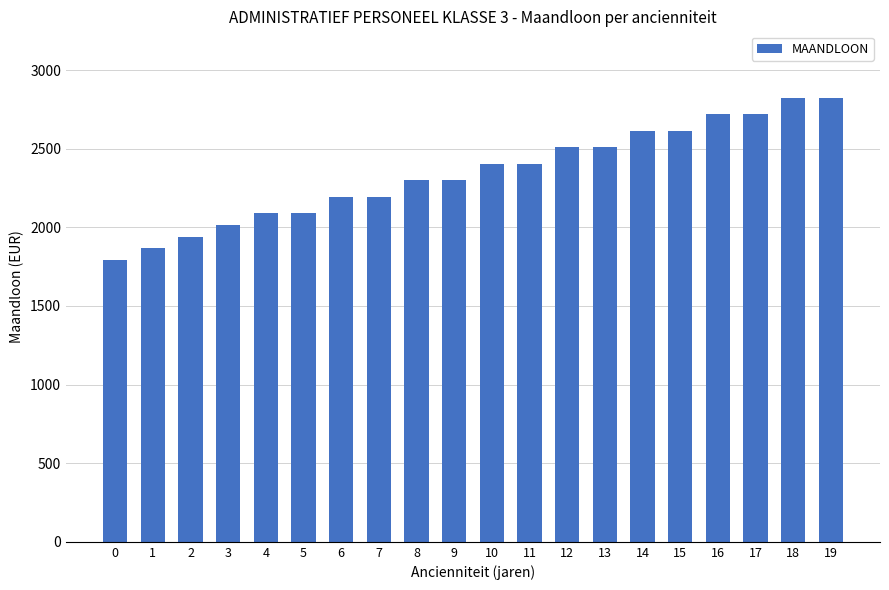

What is the greatest value displayed?

2822.8